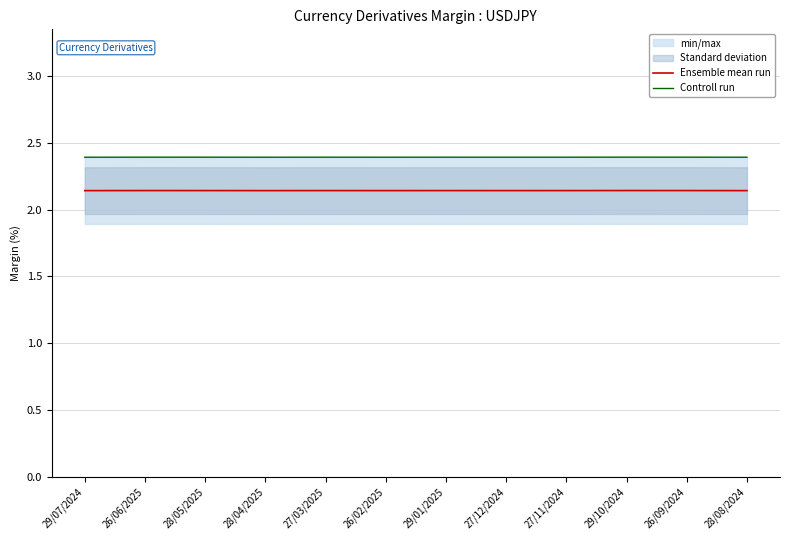

At which category does Ensemble mean run reach its first local valley?

28/04/2025